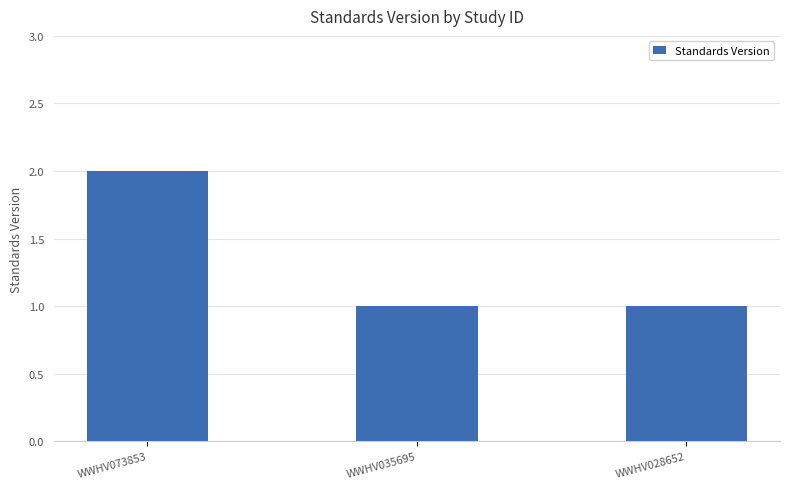

What is the approximate value at WWHV035695?

1